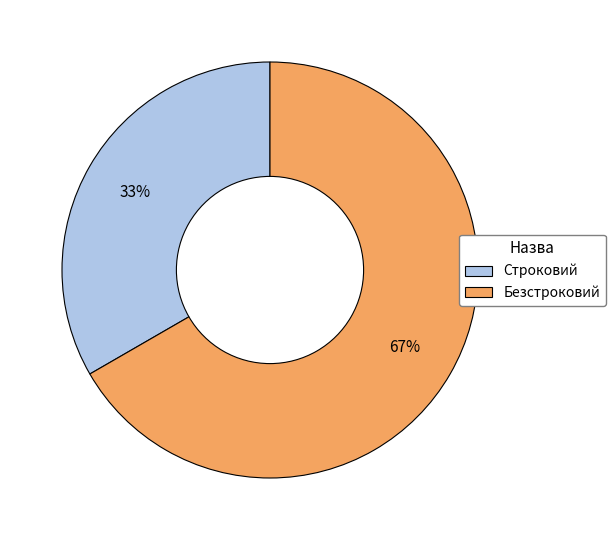

Rank the categories by value from lowest to highest.

Строковий, Безстроковий